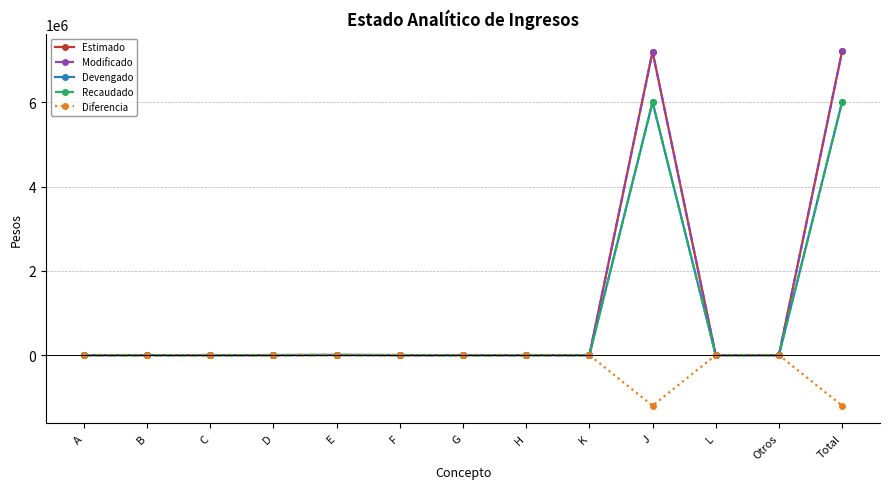

Where is the first local minimum for Diferencia?

E